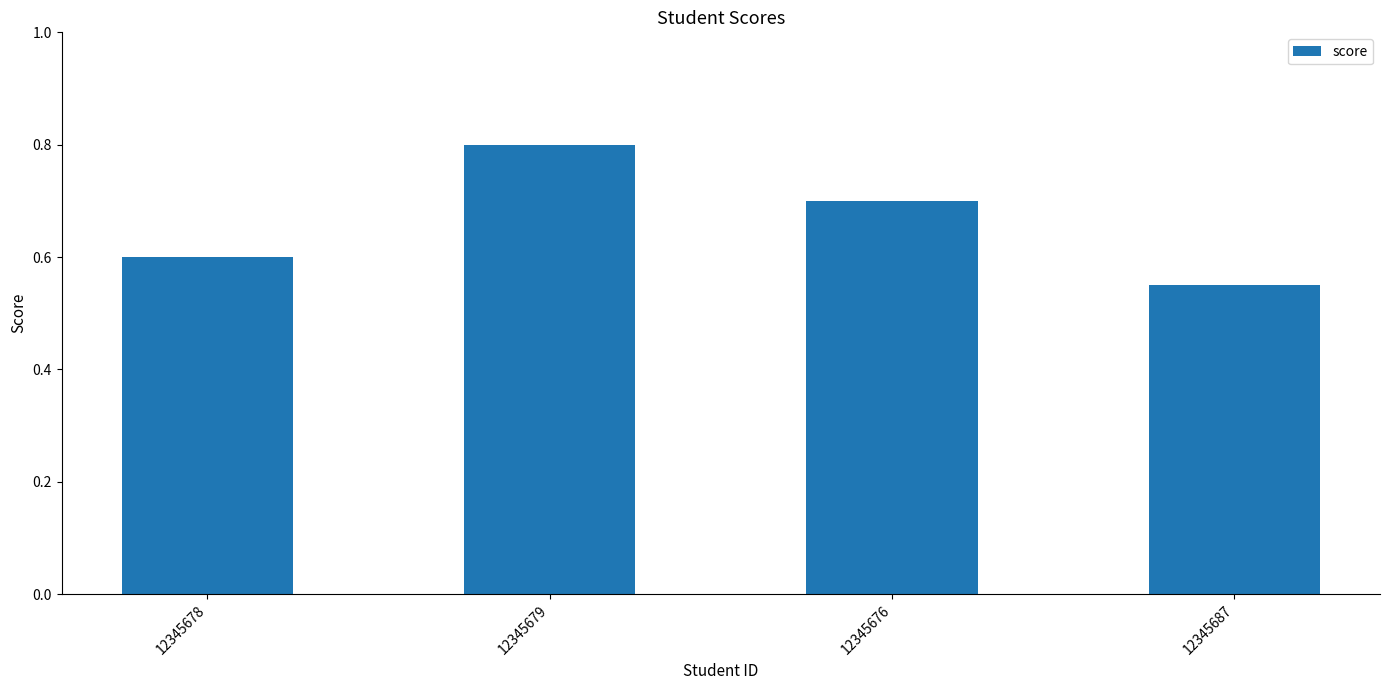

What is the label of the 1st bar from the right?

12345687